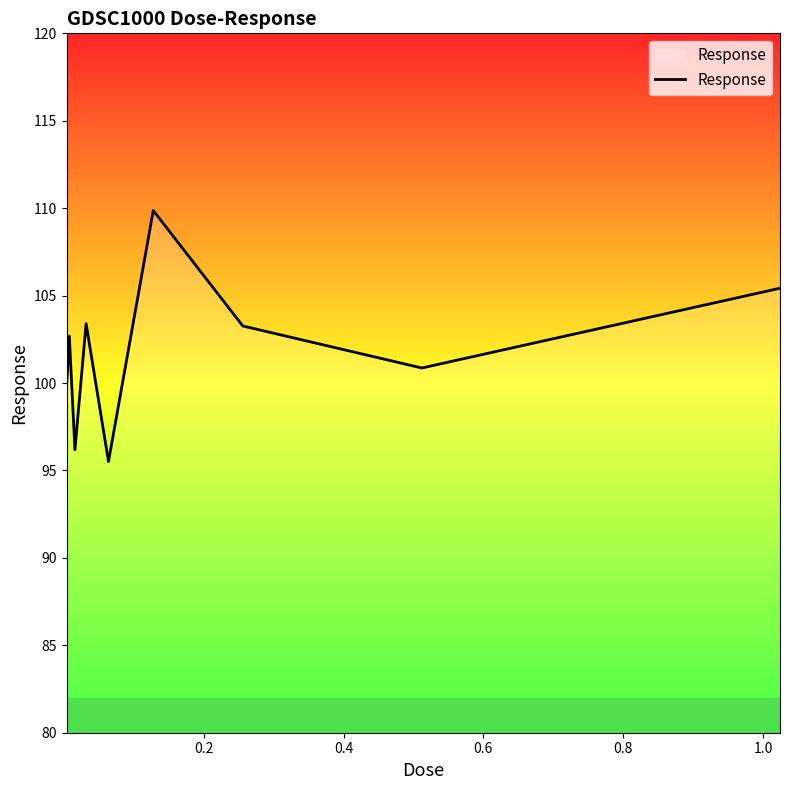

What is the difference between the maximum and minimum values?

14.4